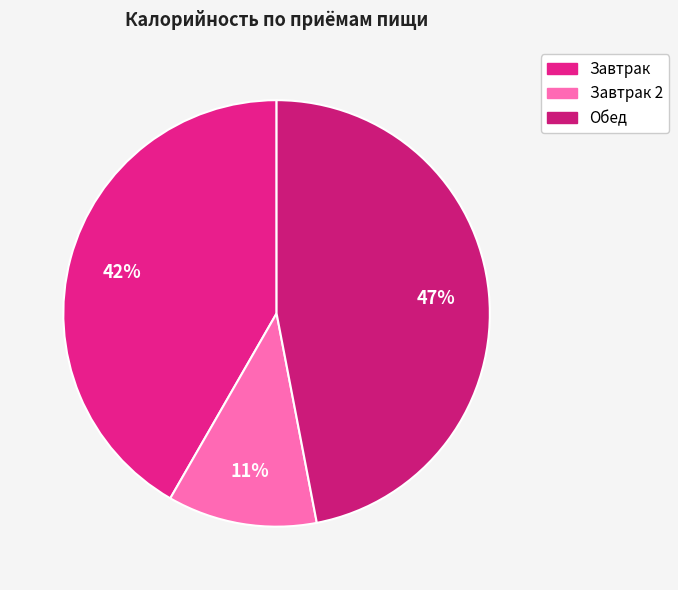

Is there any slice that represents more than half of the pie?

No